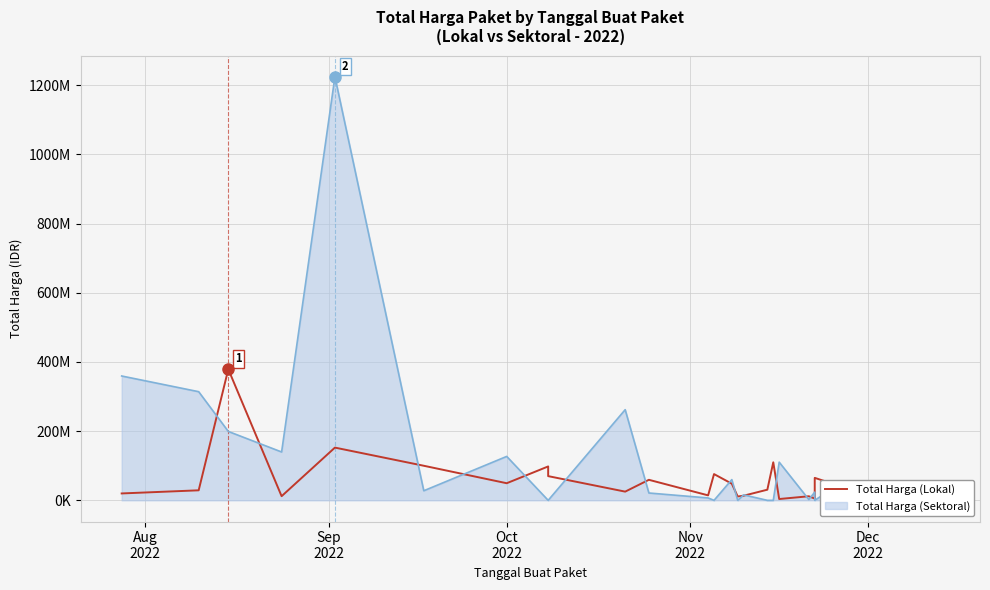

Between 6 and Sep
2022, which is larger?

6